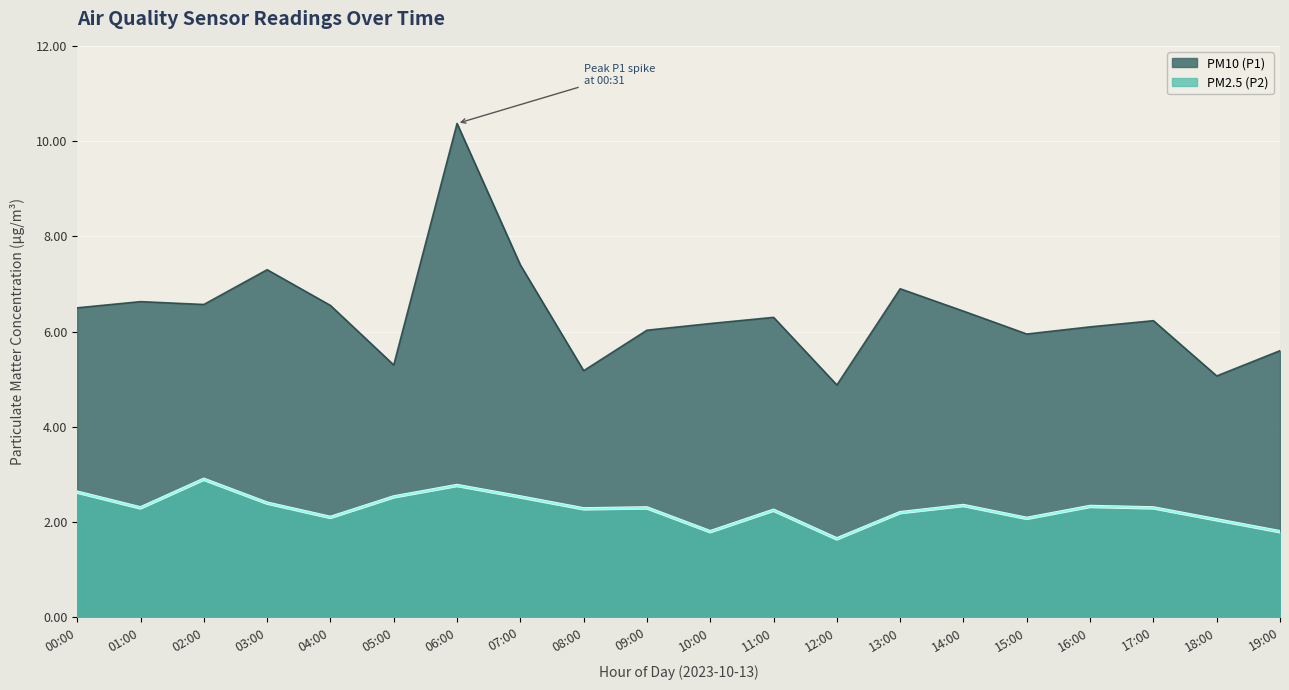

How many data points does each series have?

20